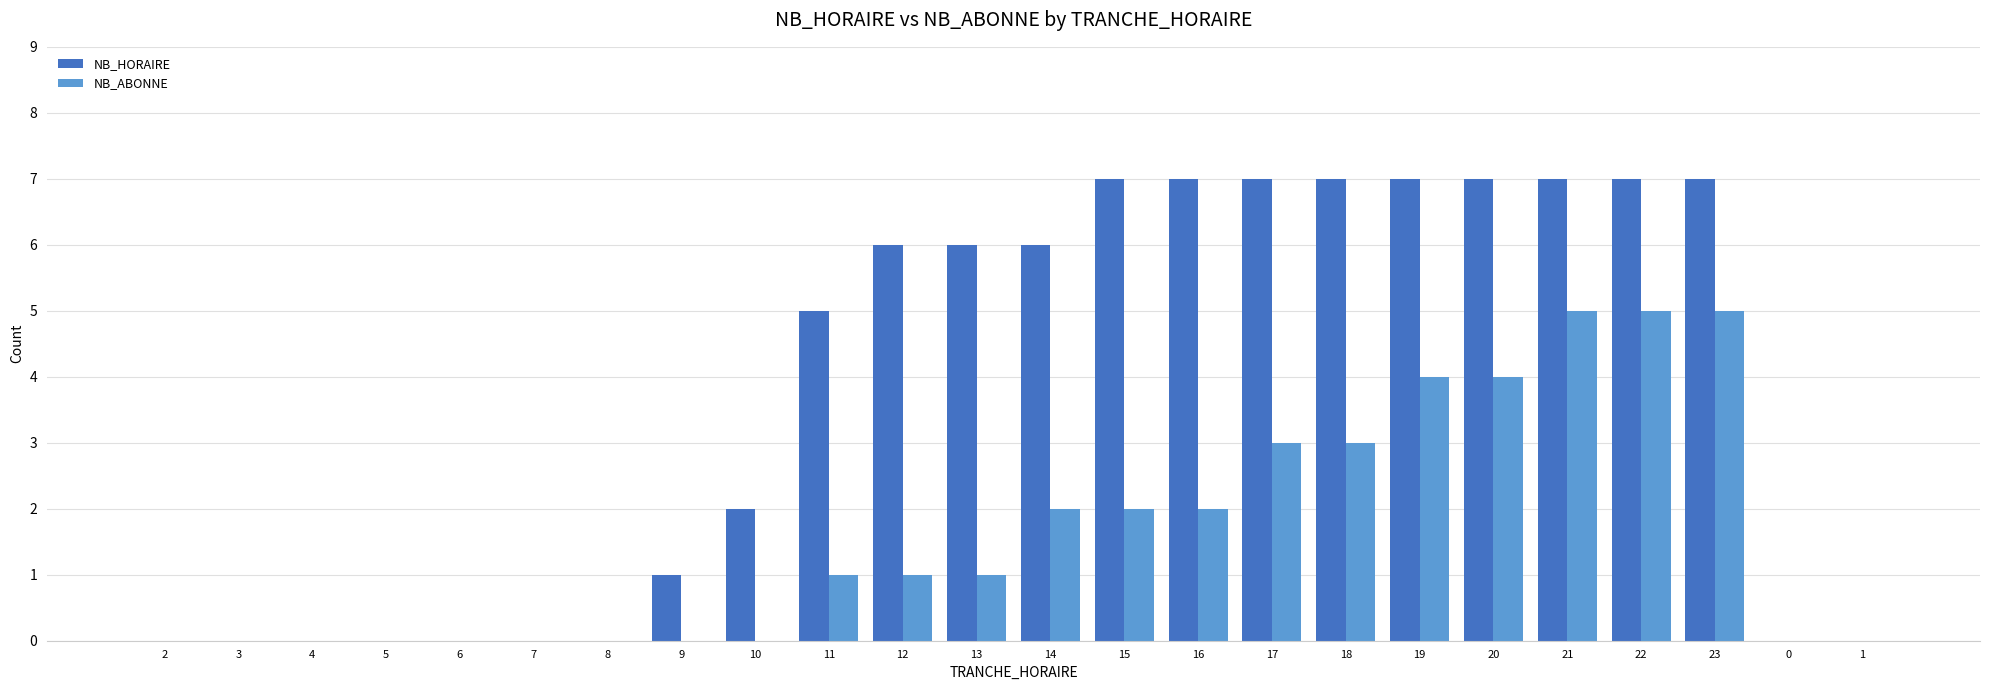

The value of NB_HORAIRE at 21 is 9. True or false?

False